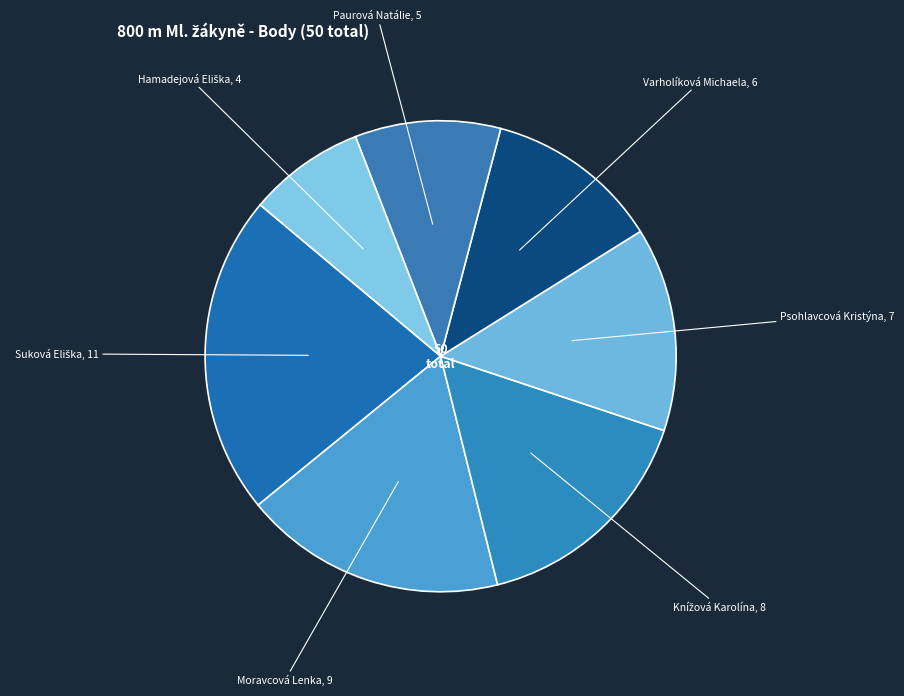

How many segments does this pie chart have?

7